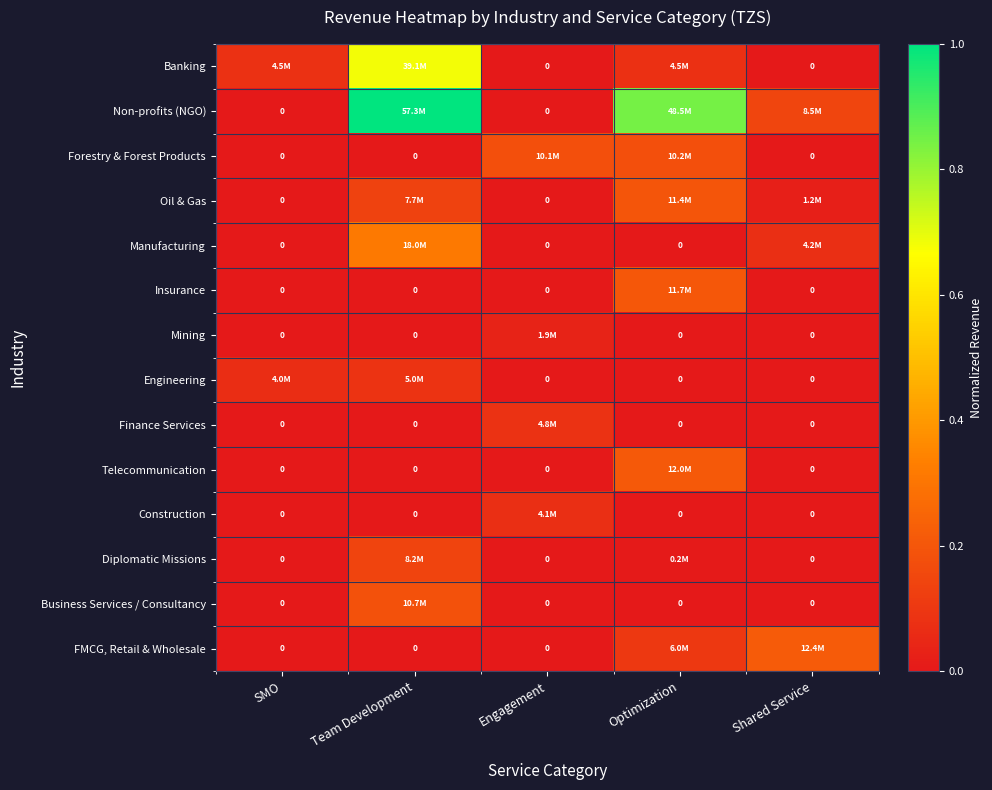

The Manufacturing series shows 0.1 at Shared Service. True or false?

False